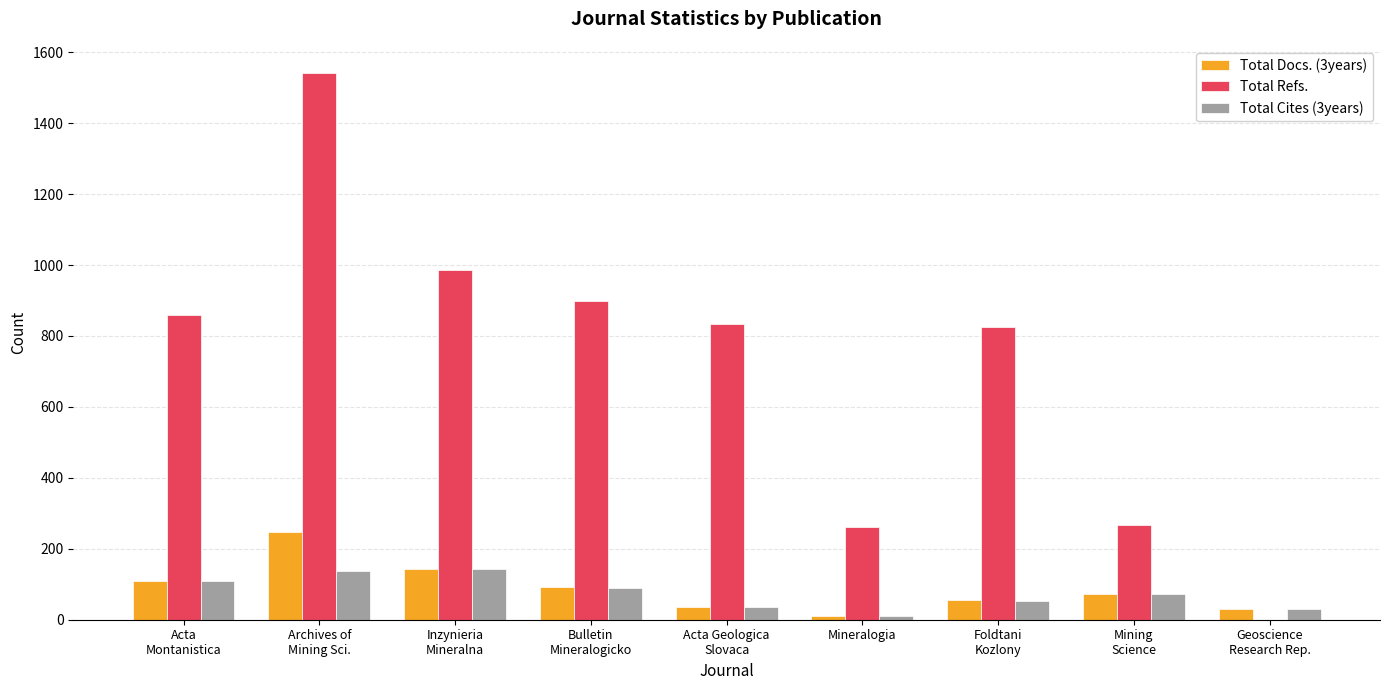

How many groups of bars are there?

9